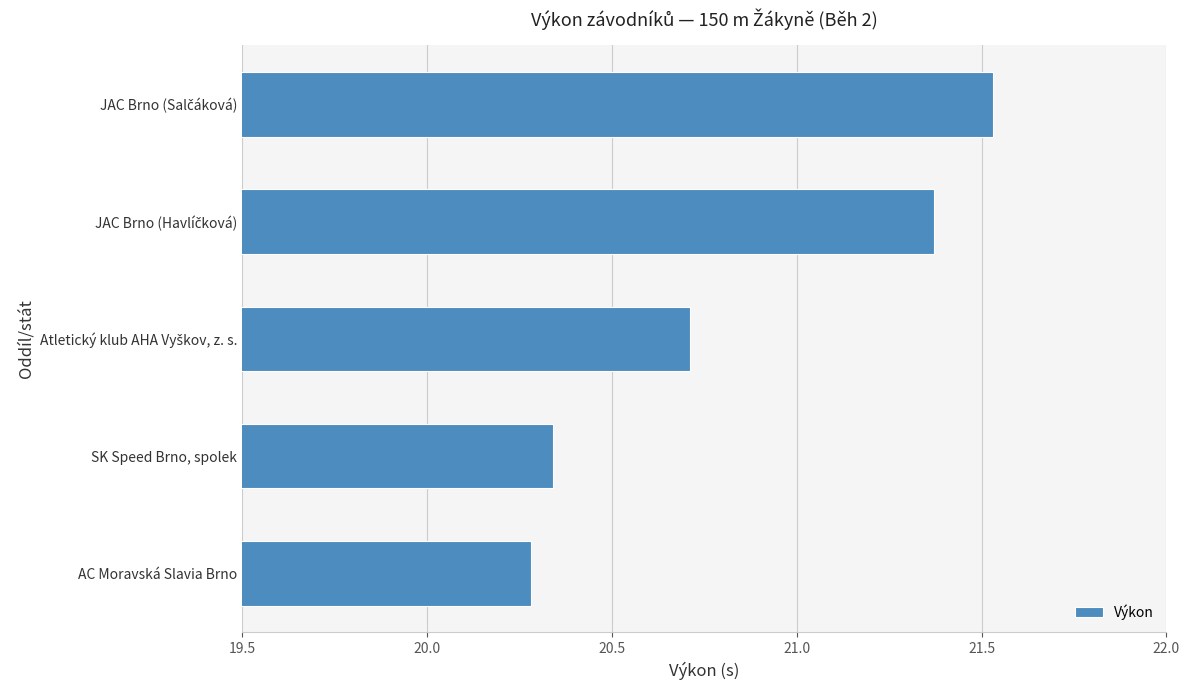

Which category has the lowest value across all series?

AC Moravská Slavia Brno